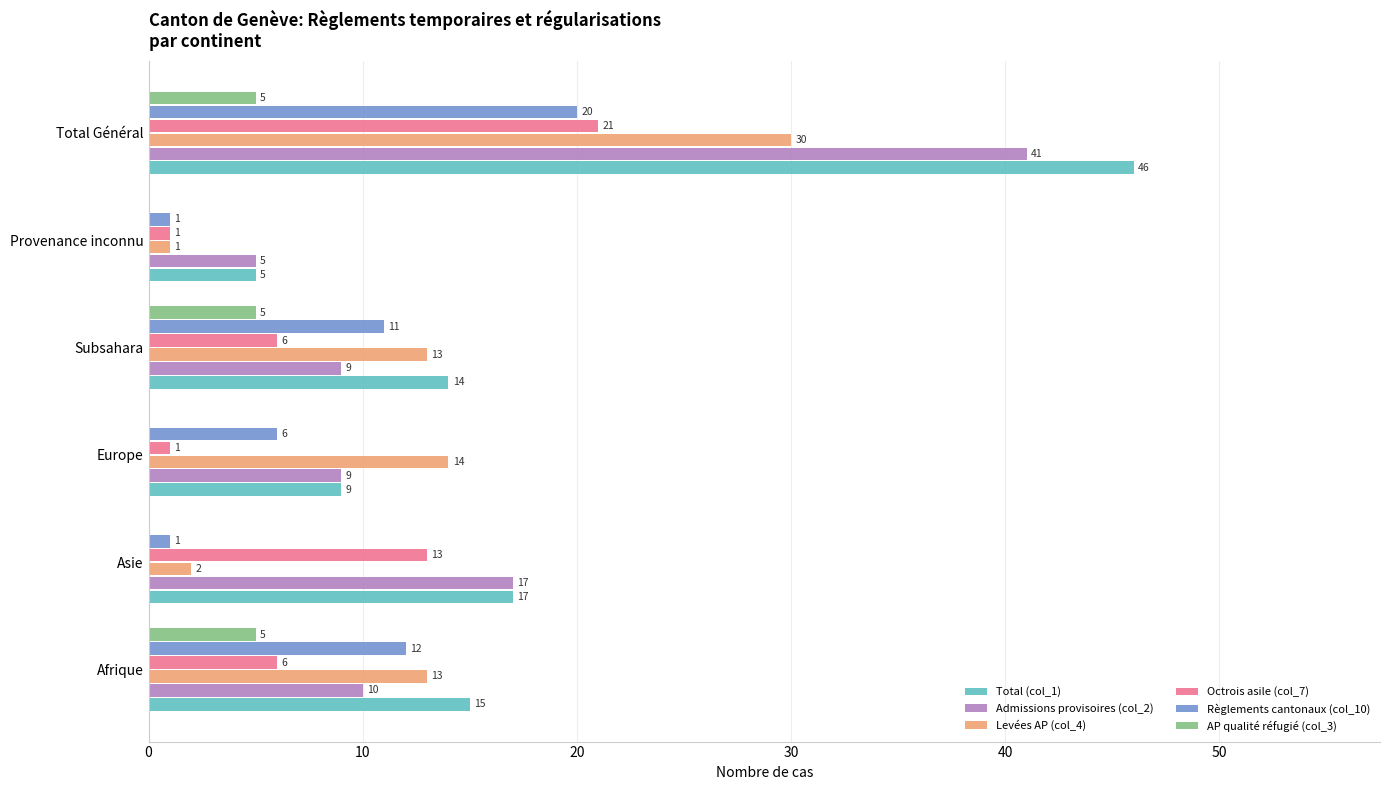

The Levées AP (col_4) series shows 2 at Asie. True or false?

True